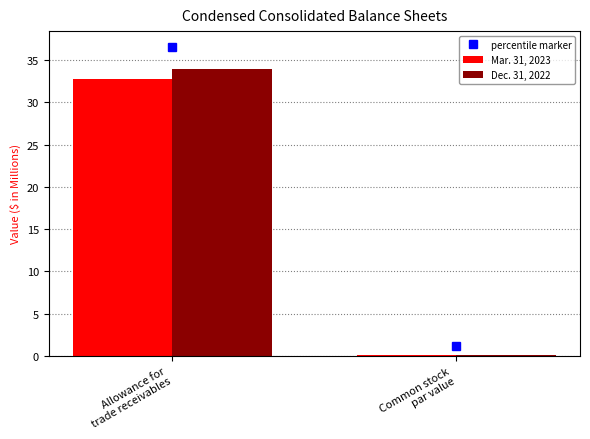

What is the sum of all Mar. 31, 2023 values?

32.9